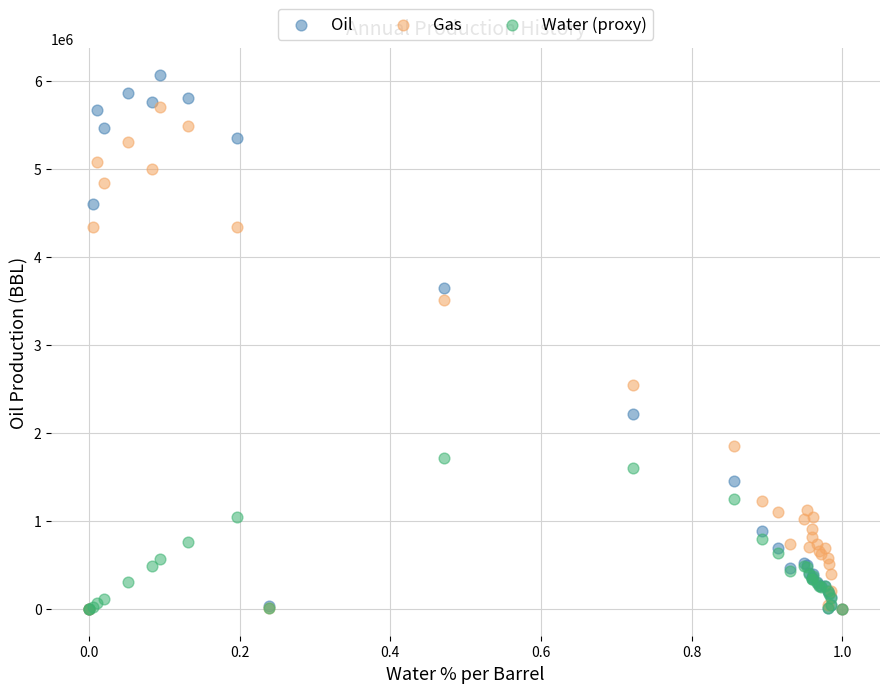

Which series has the largest Y range (max minus min)?

Oil